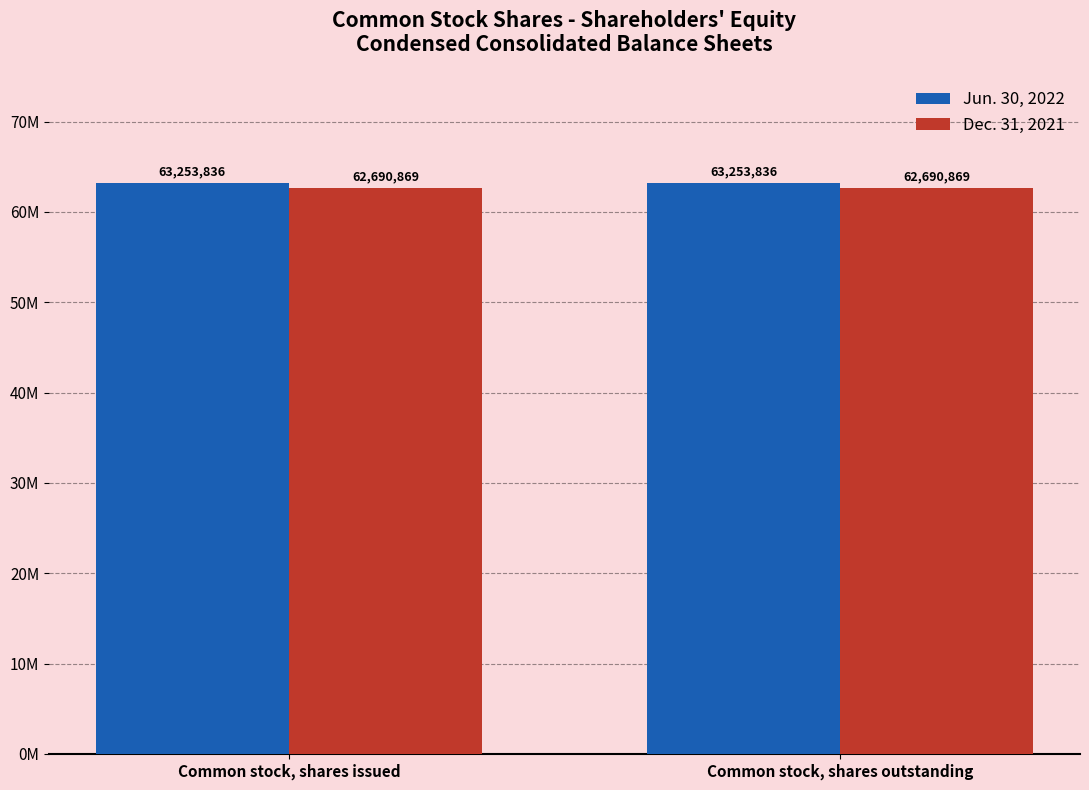

Which series has the largest total across all categories?

Jun. 30, 2022